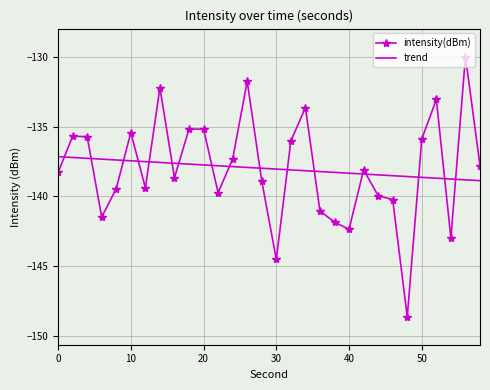

After their last crossing, which series has the higher values: trend or intensity(dBm)?

intensity(dBm)